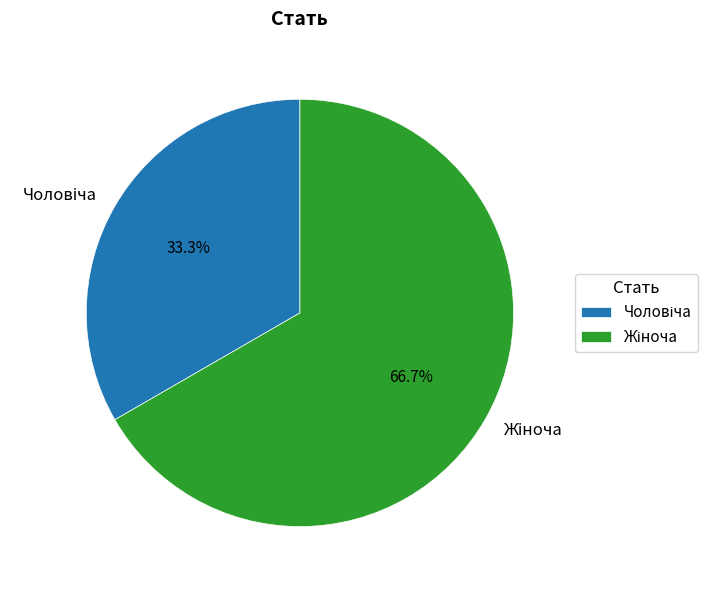

Does any single category account for the majority?

Yes